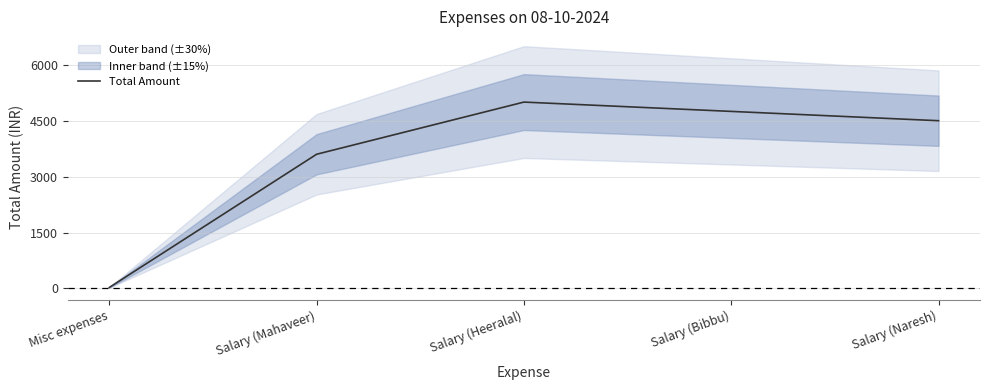

Rank the categories by value from highest to lowest.

Salary (Heeralal), Salary (Bibbu), Salary (Naresh), Salary (Mahaveer), Misc expenses